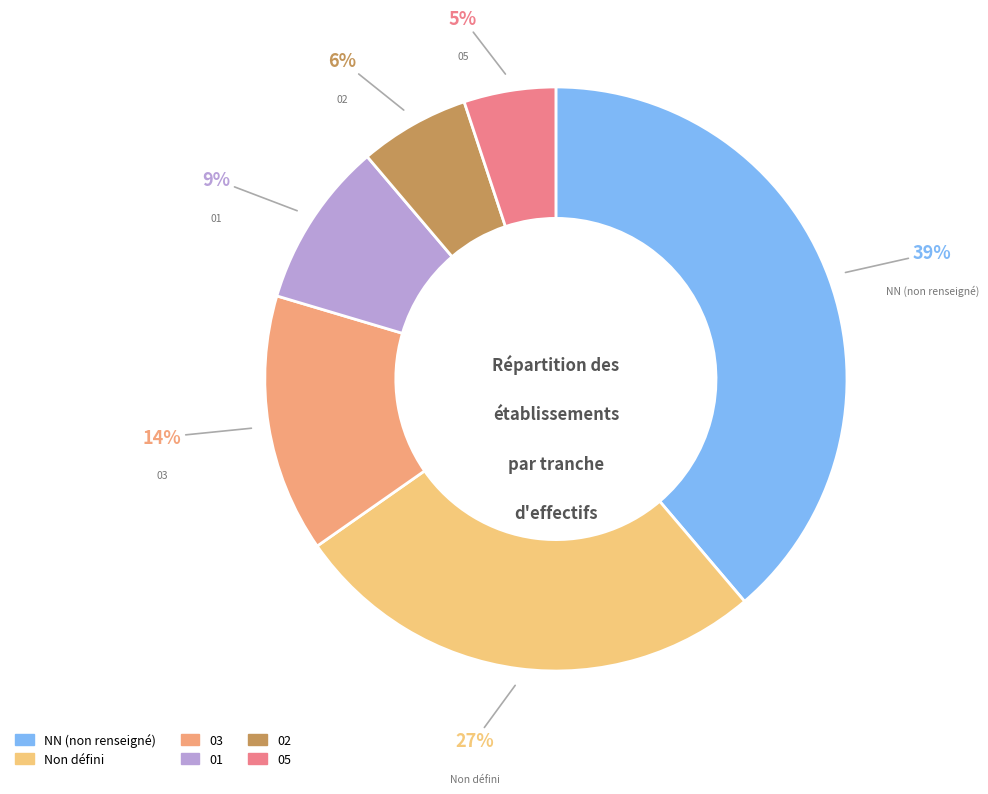

What is the smallest slice in the pie chart?

05